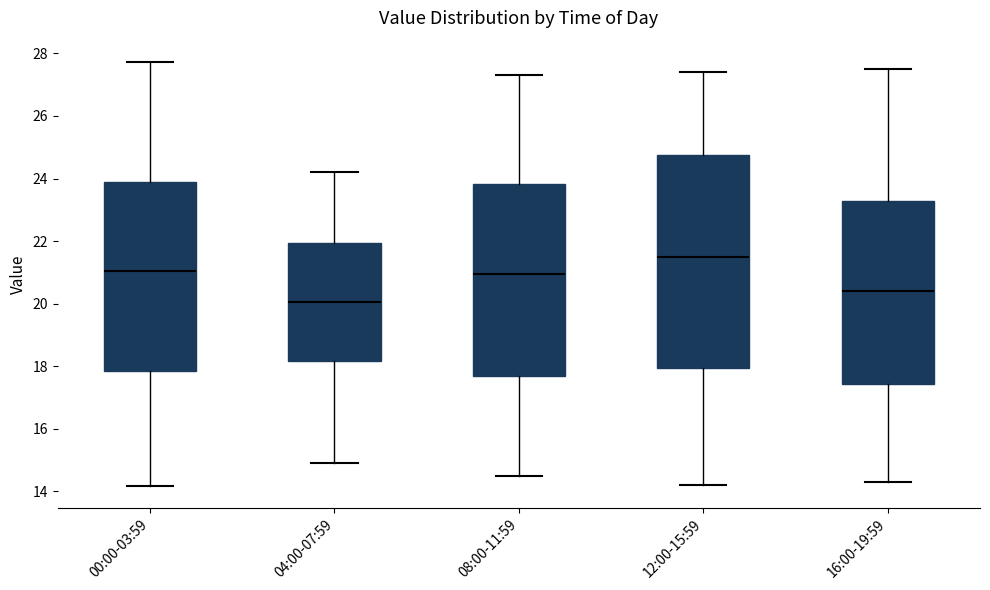

Comparing the boxes themselves (not the whiskers), which one is the tallest?

12:00-15:59